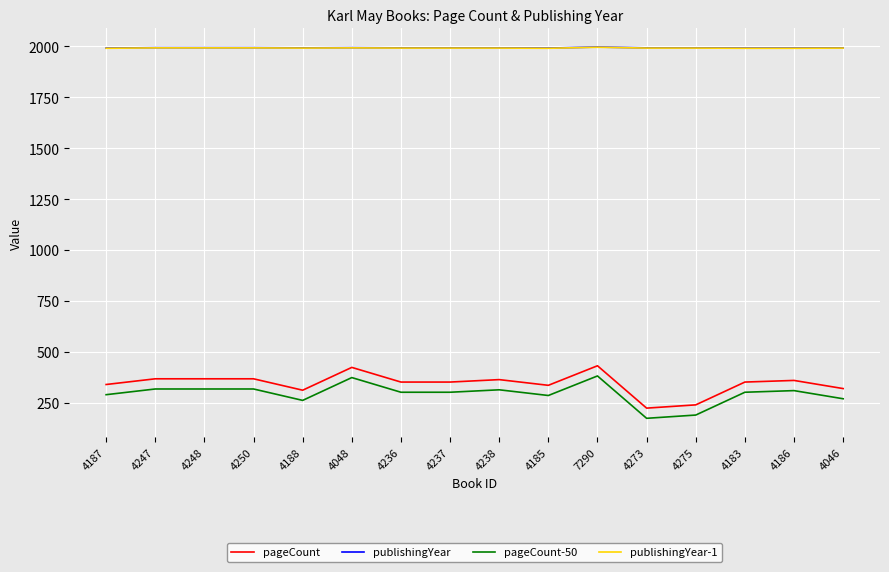

How many lines are shown in the chart?

4